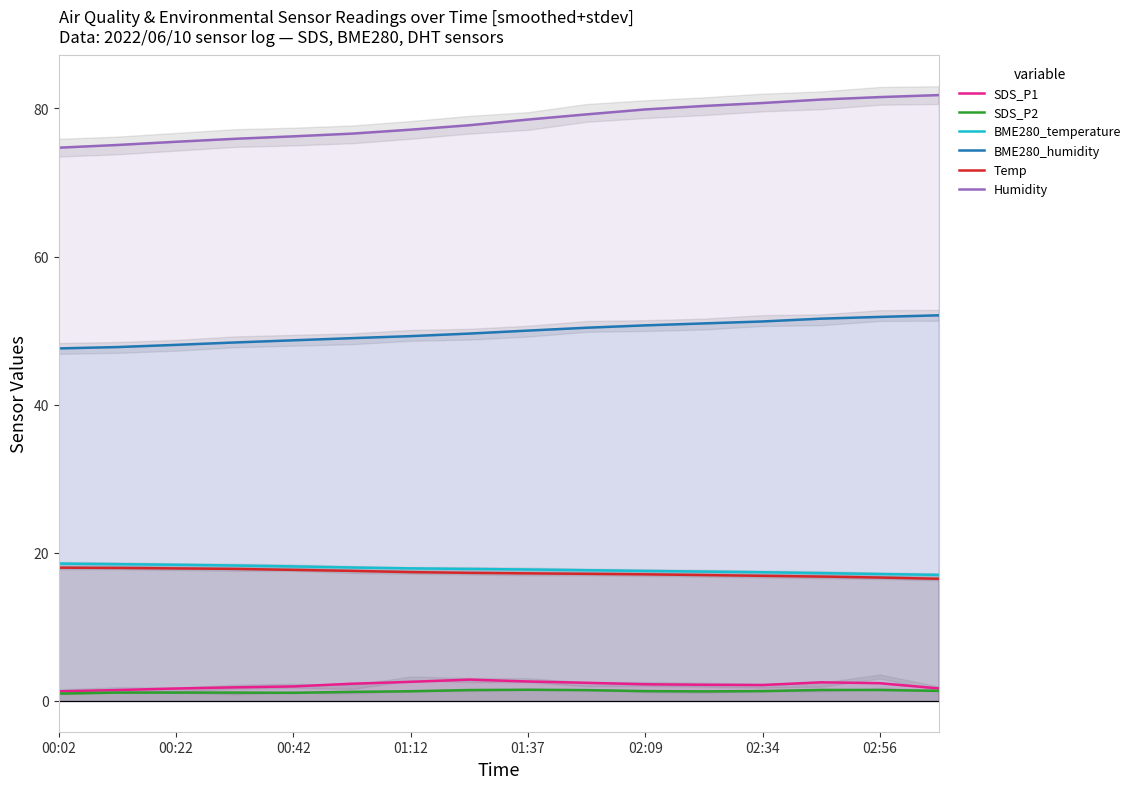

True or false: BME280_humidity and SDS_P2 intersect in this chart.

False